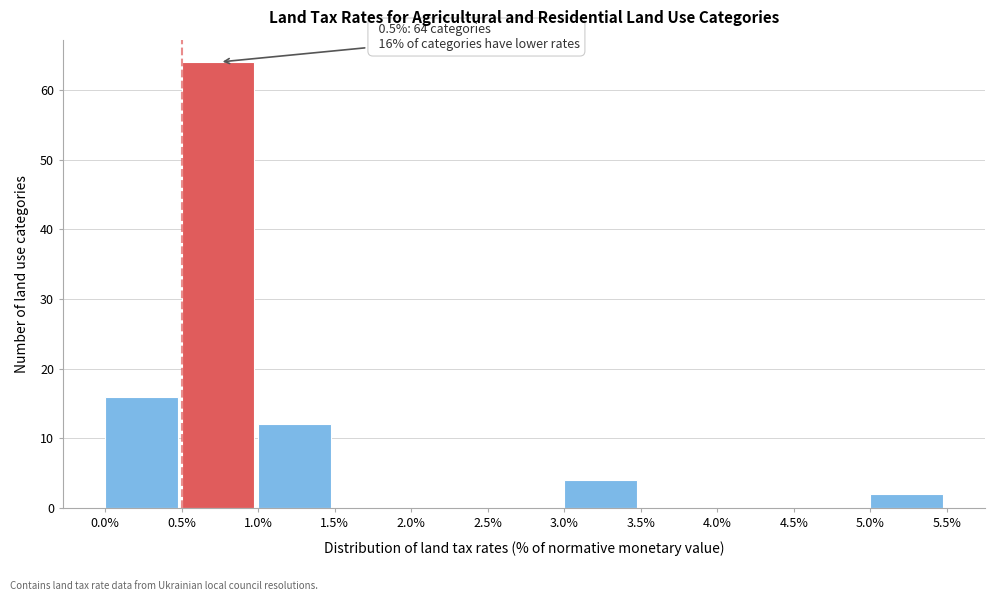

Over which range of the x-axis is the bar tallest?

0.5% to 1.0%